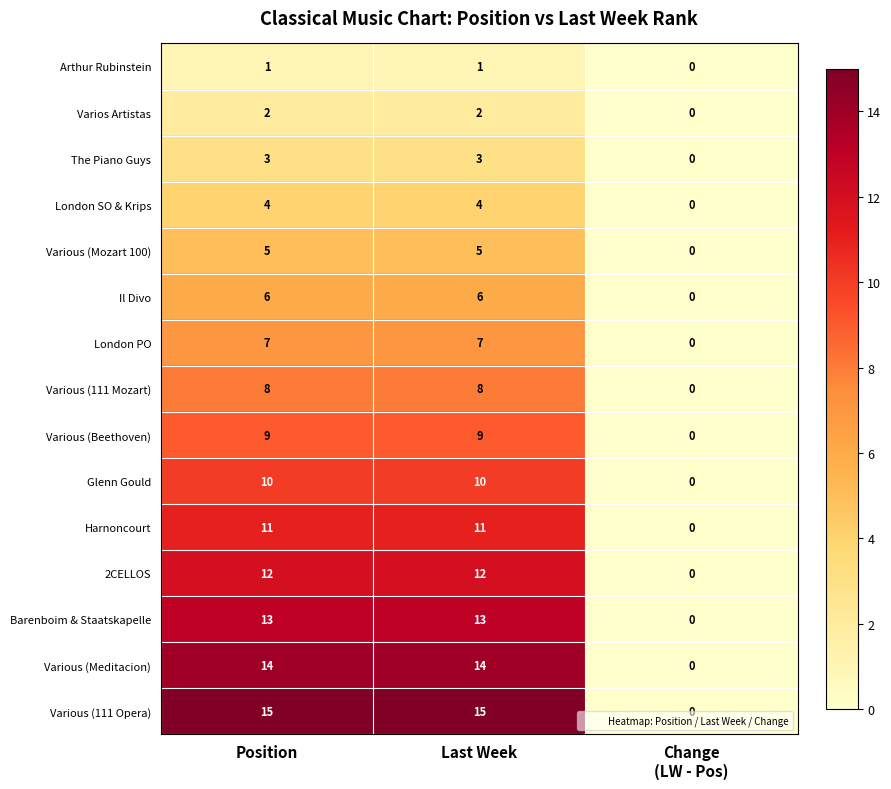

The value of The Piano Guys at Last Week is 3. True or false?

True